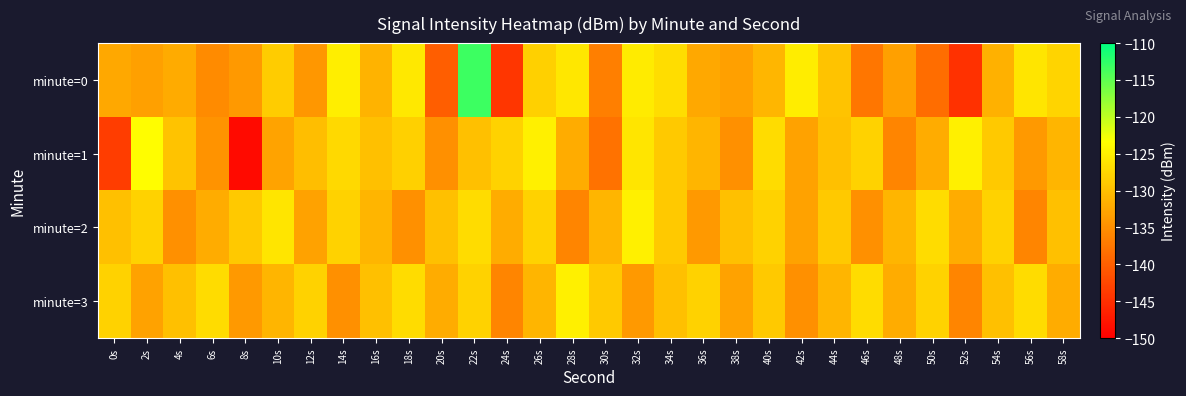

At which category is the sum across all series the highest?

22s